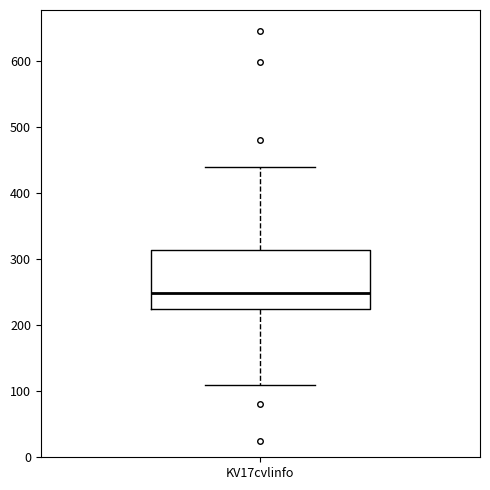

Where does the upper whisker of the box for KV17cvlinfo end on the y-axis? The values are not printed on the chart, so give them approximately, as read against the axis.

440